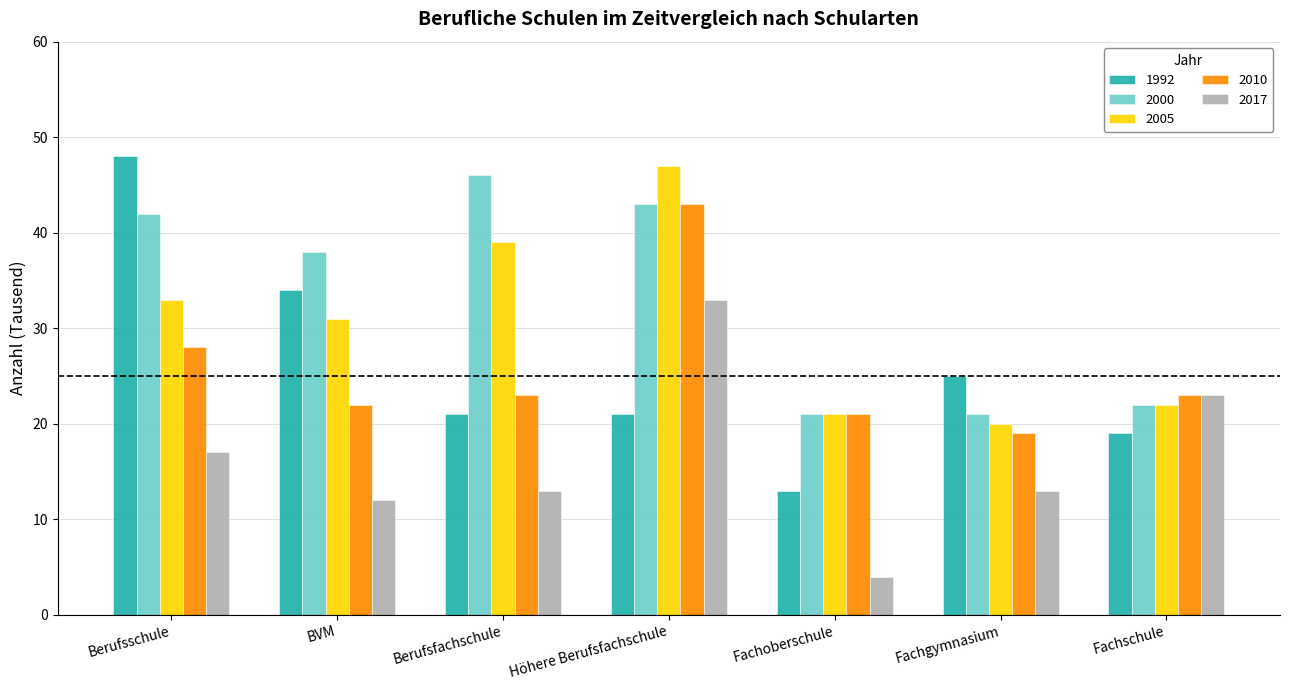

Read the 2000 value at Fachschule.

22